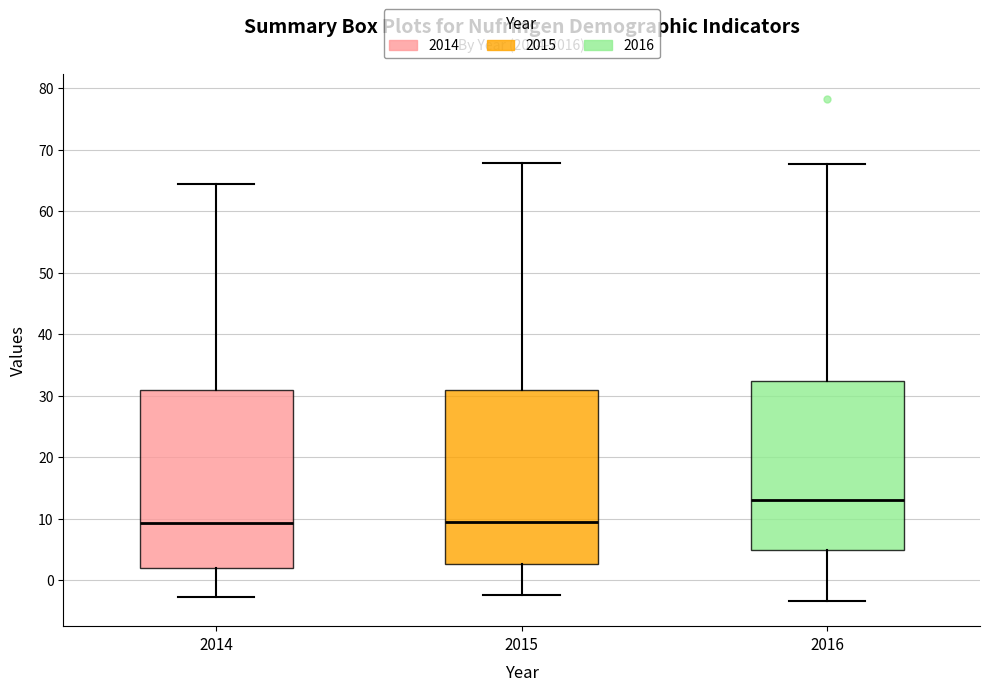

Reading left to right, transcribe this box plot: for each box, give where its median line is, the range the box spans, and where its two whiskers end, as read against the y-axis. The values are not printed on the chart, so give them approximately, as read against the axis.

2014: median 9, box 2 to 31, whiskers -3 to 64
2015: median 9, box 3 to 31, whiskers -2 to 68
2016: median 13, box 5 to 32, whiskers -3 to 68